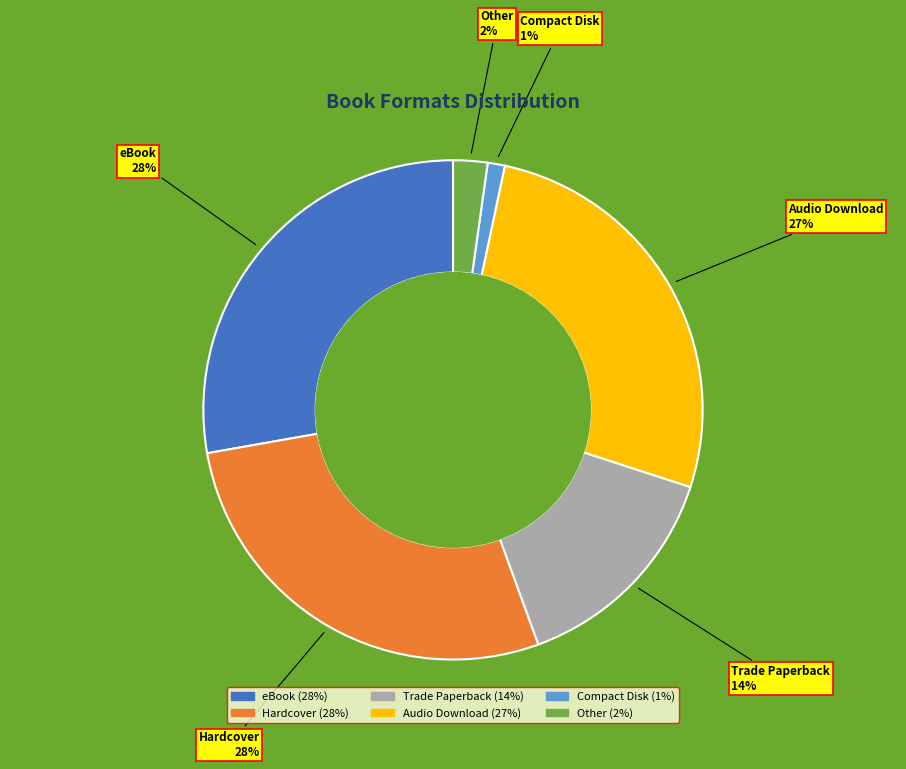

How many segments does this pie chart have?

6